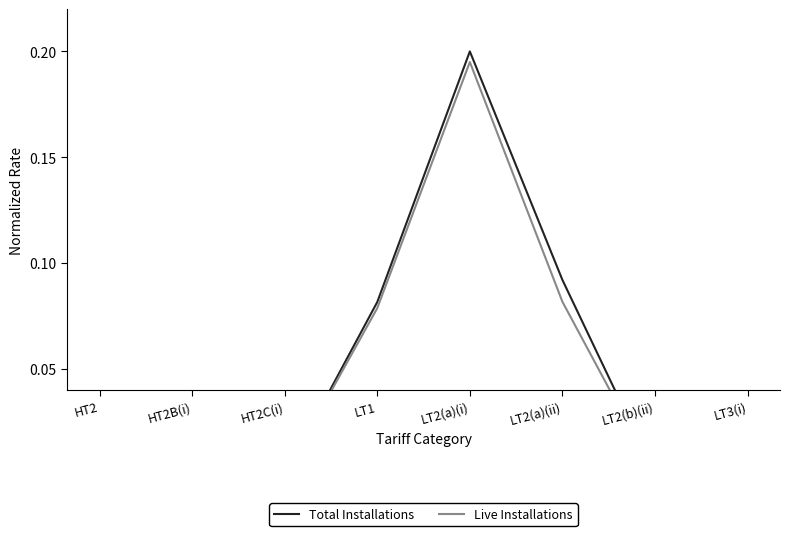

Reading left to right, extract all data points from this chart.

Total Installations: 0.0	0.0	0.0	0.1	0.2	0.1	0.0	0.0
Live Installations: 0.0	0.0	0.0	0.1	0.2	0.1	0.0	0.0